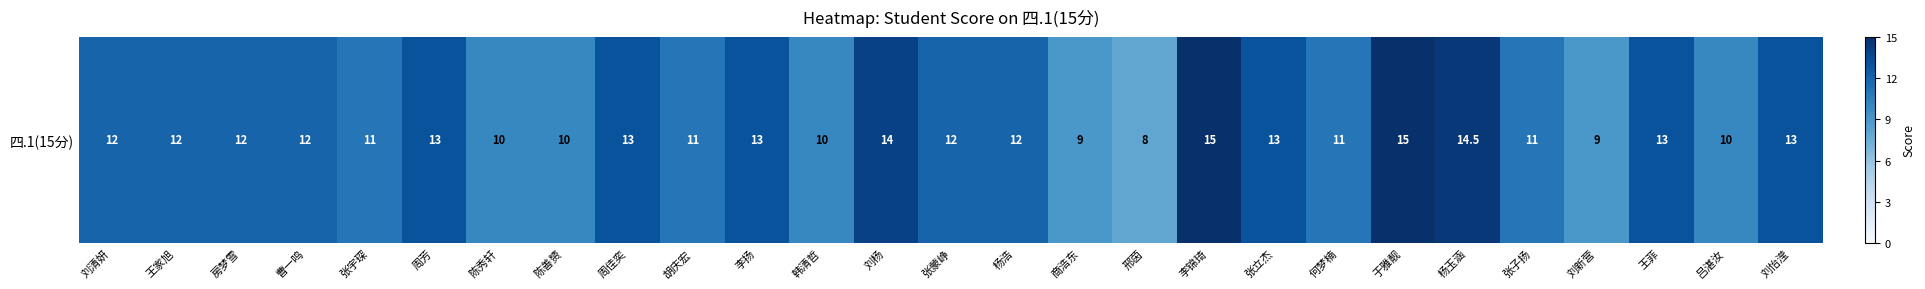

List the labels in order of value, smallest first.

邢茵, 商浩东, 刘新营, 陈秀轩, 陈善赟, 韩清哲, 吕湛汝, 张宇琛, 胡庆宏, 何梦楠, 张子扬, 刘清妍, 王家旭, 房梦雪, 曹一鸣, 张蒙峥, 杨浩, 周芳, 周佳奕, 李扬, 张立杰, 王菲, 刘怡滢, 刘杨, 杨玉涵, 李锦琦, 于雅靓